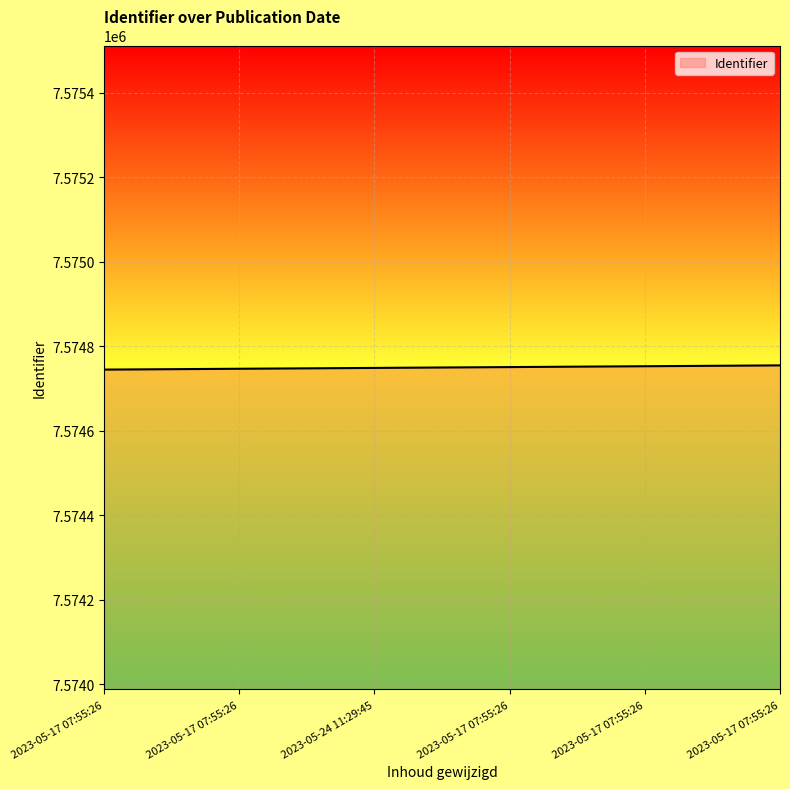

What is the difference between the maximum and second lowest values?

8